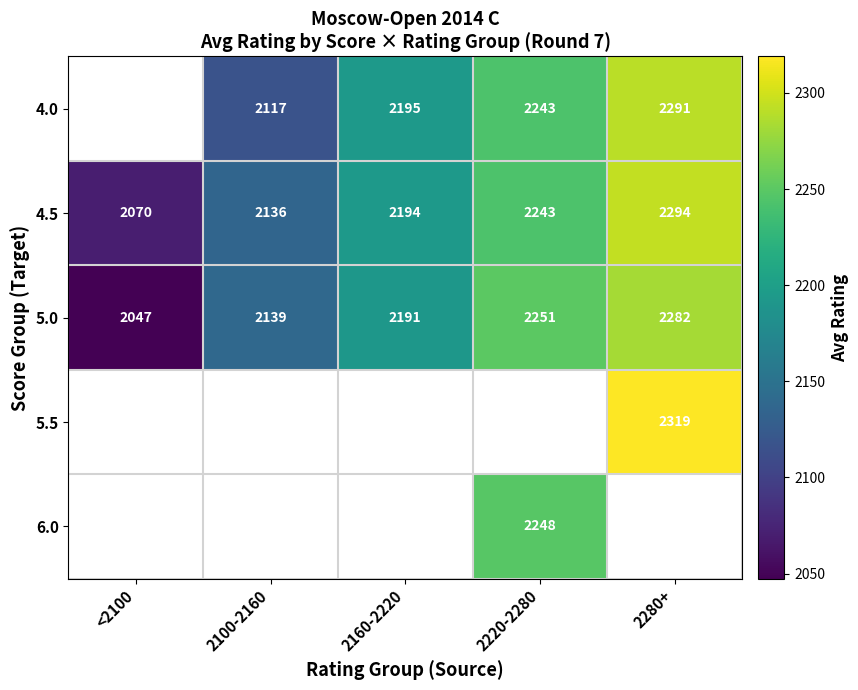

Is the value of 5.5 at 2280+ greater than the value of 4.0 at 2280+?

Yes